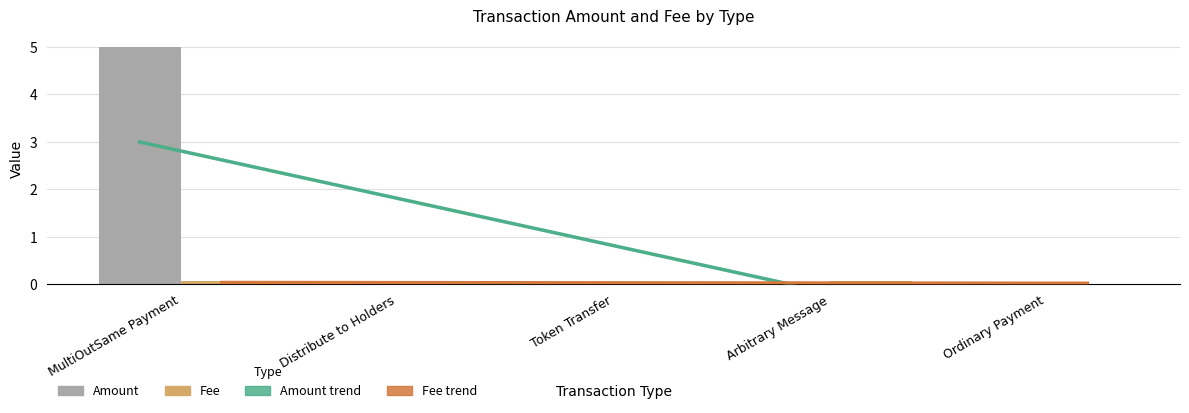

What is the maximum value shown in the chart?

5.0